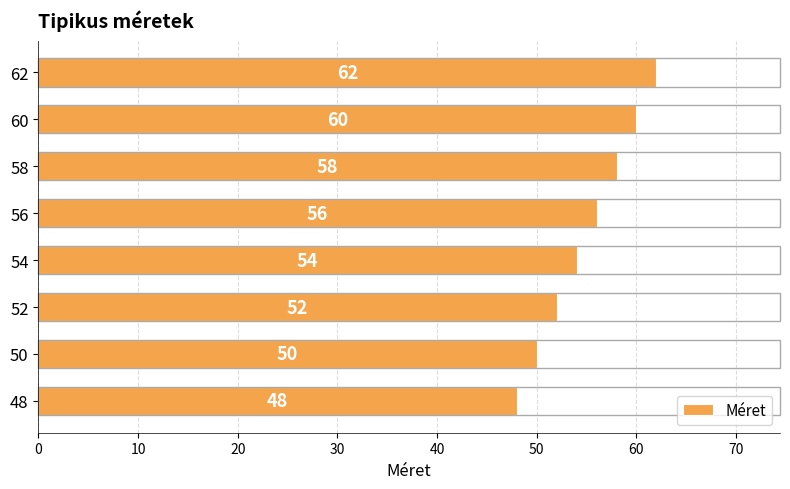

List the labels in order of value, largest first.

62, 60, 58, 56, 54, 52, 50, 48